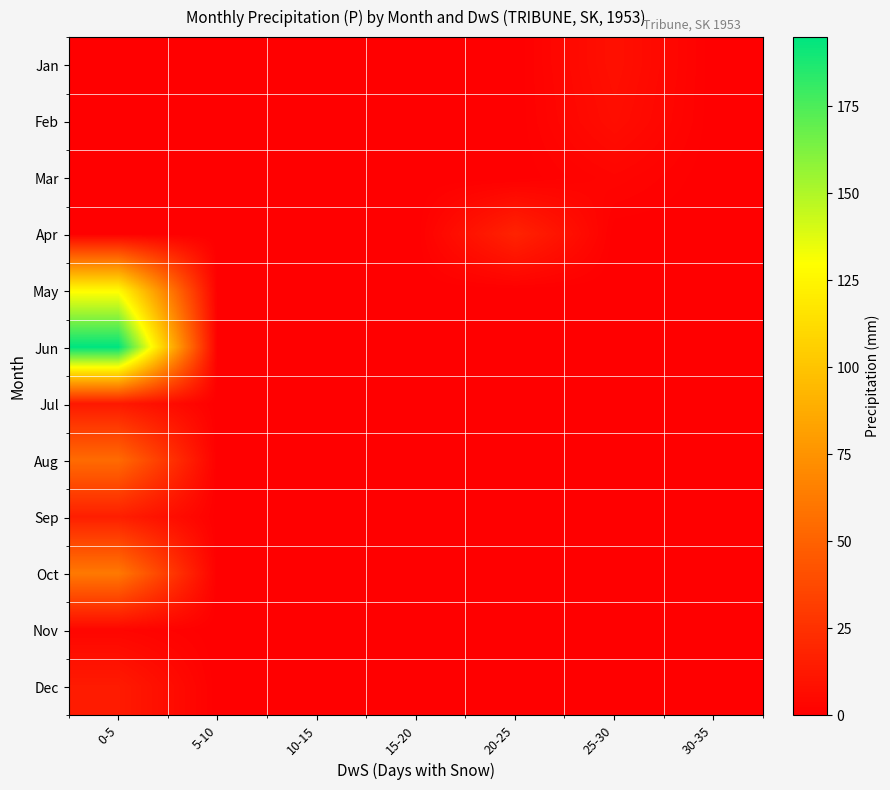

Which label corresponds to the largest value in the chart?

0-5